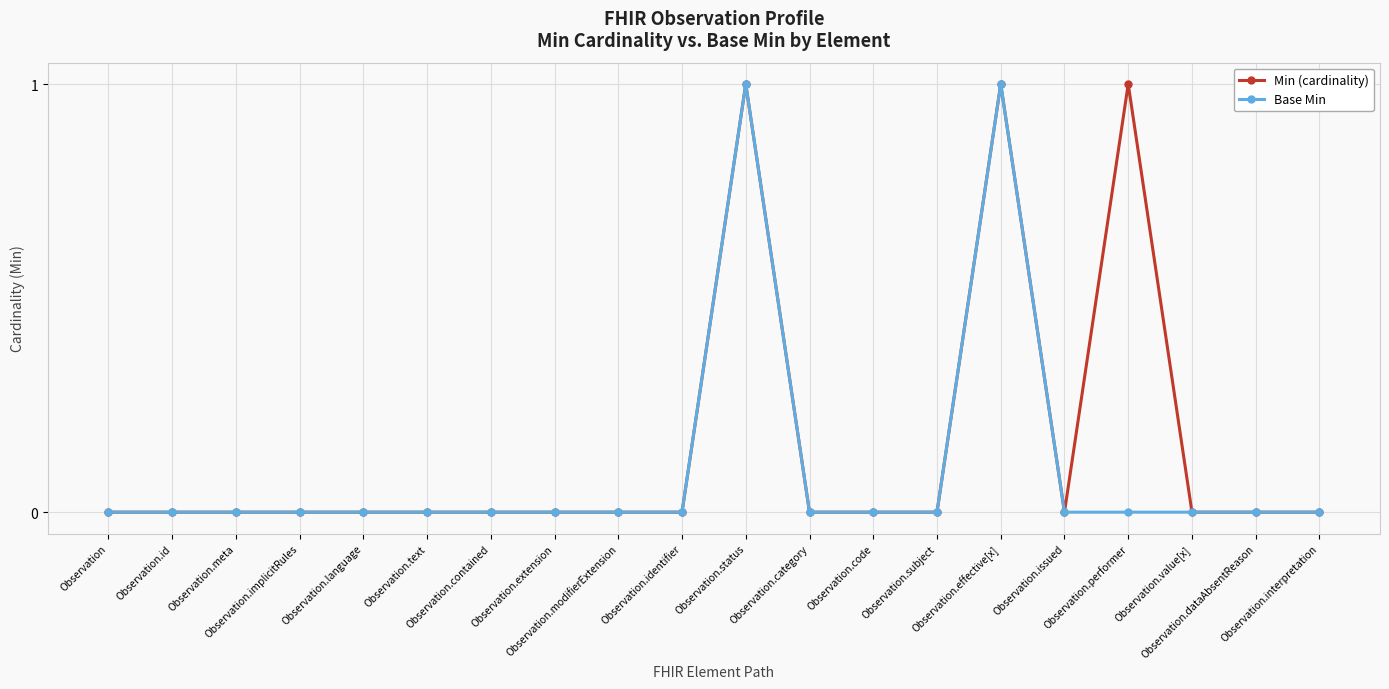

Rank the series by their average value, from highest to lowest.

Min (cardinality), Base Min